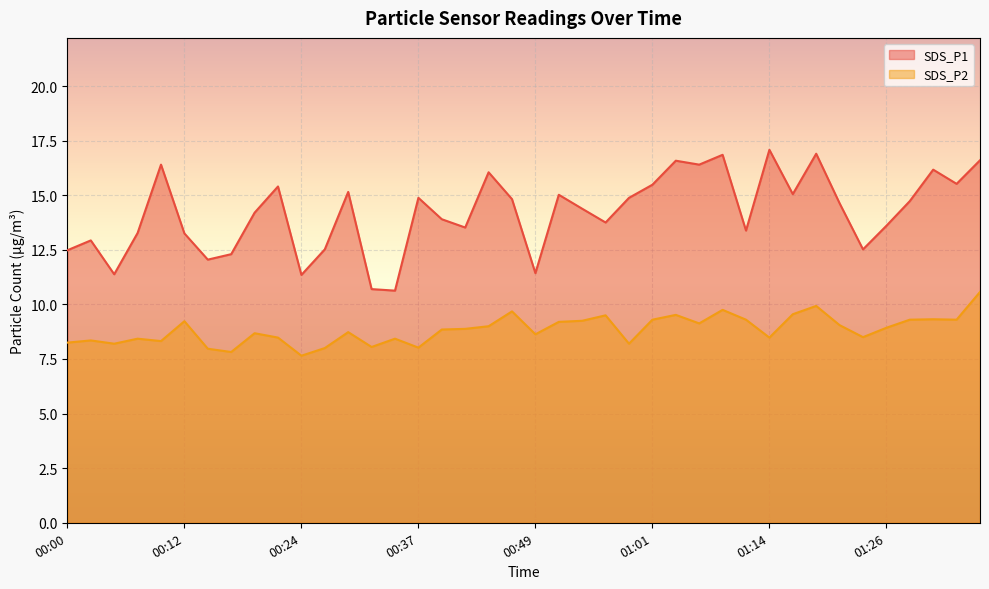

What is the label of the 11th point from the right?

01:11